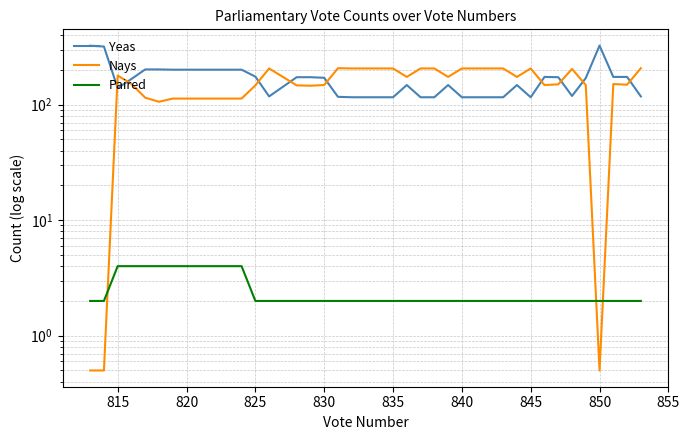

What are all the series names shown in the legend?

Yeas, Nays, Paired